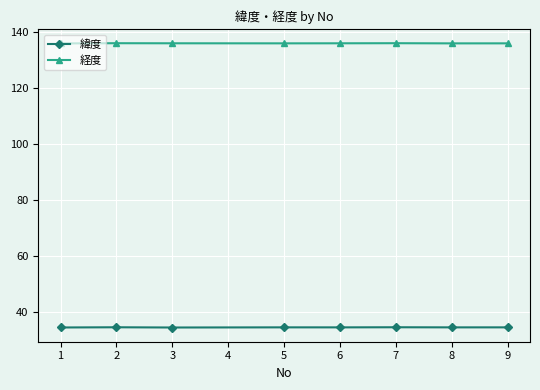

What is the highest value of the 経度 series?

136.0